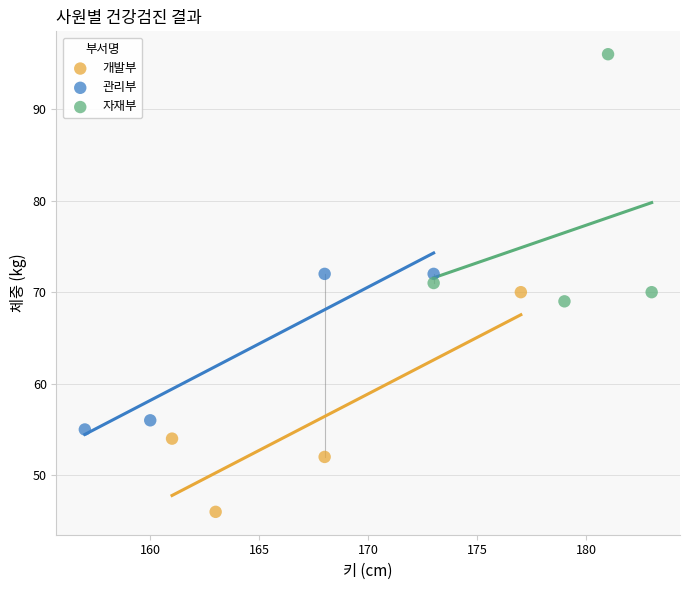

Which series reaches the maximum Y coordinate?

자재부